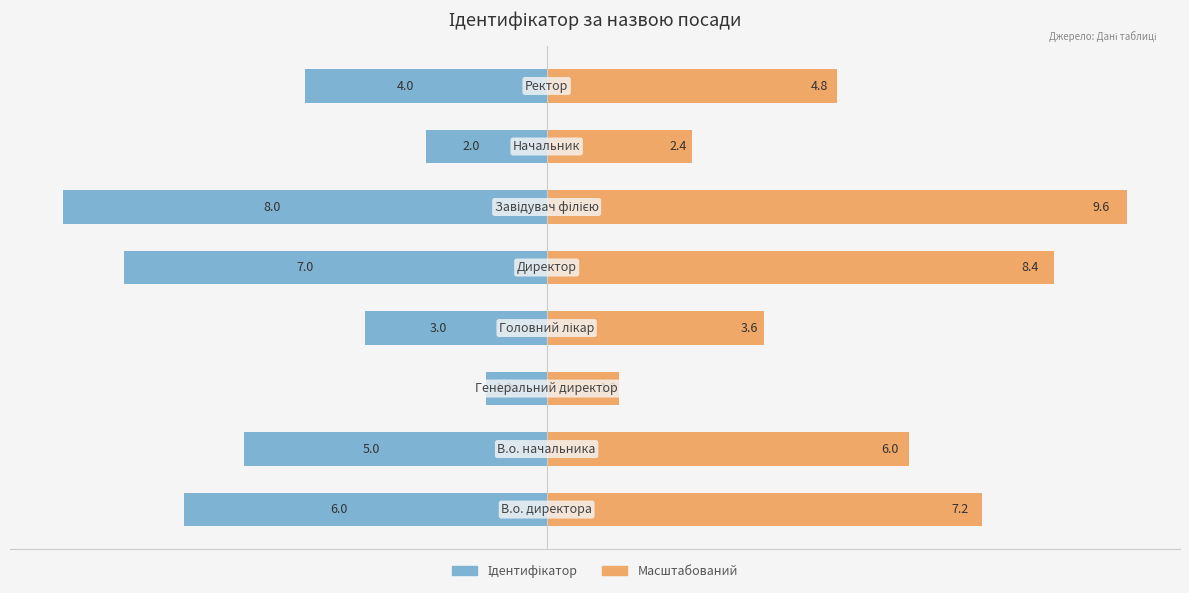

What is the sum of all Масштабований values?

43.2